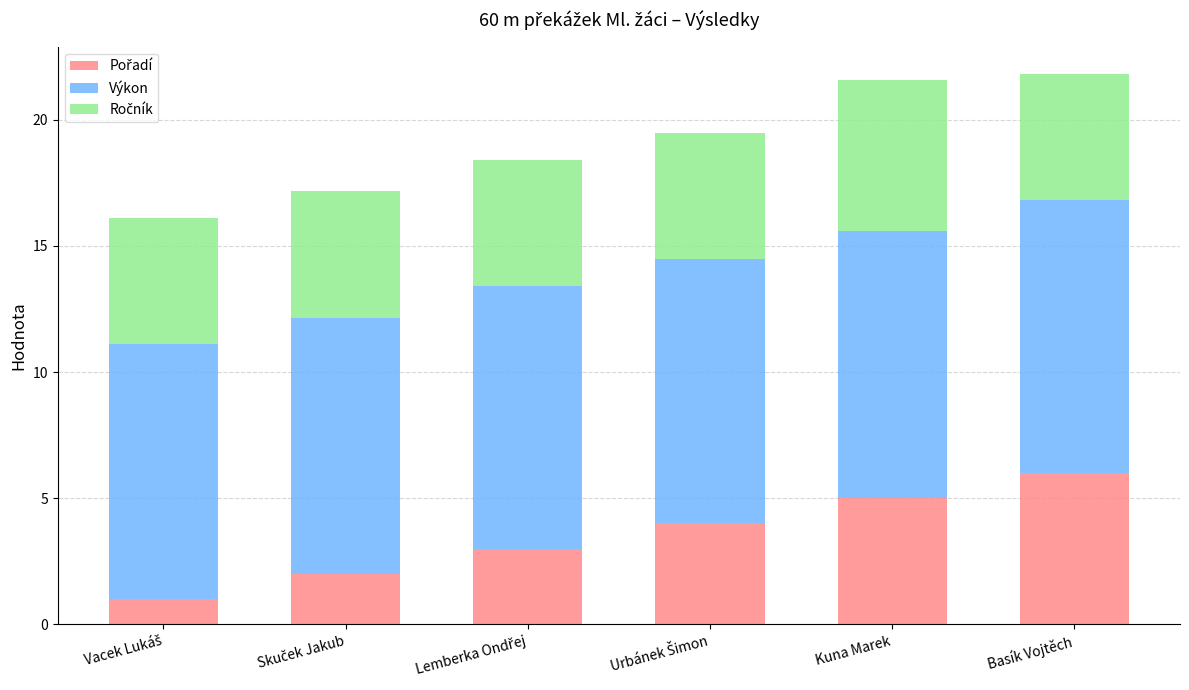

What is the total value across all series at Kuna Marek?

21.6